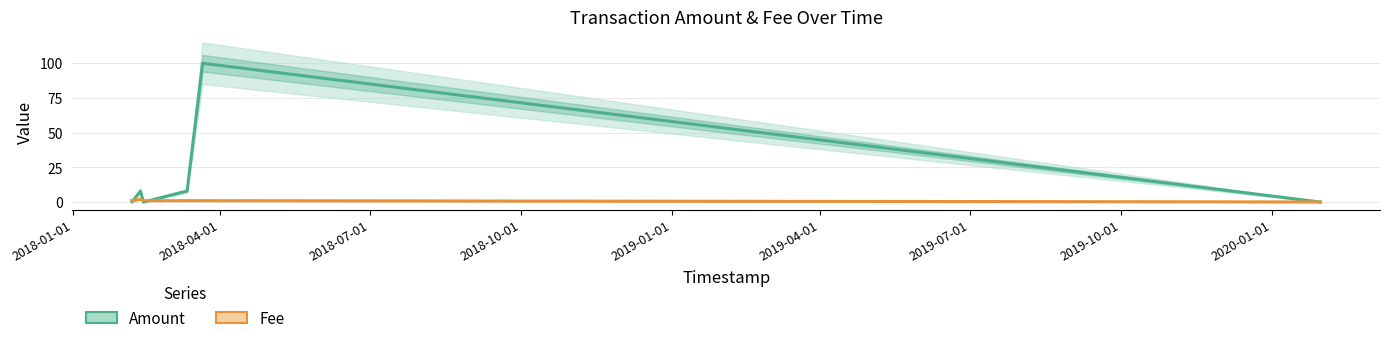

True or false: Fee has a value of 1.0 at 2018-04-01.

True